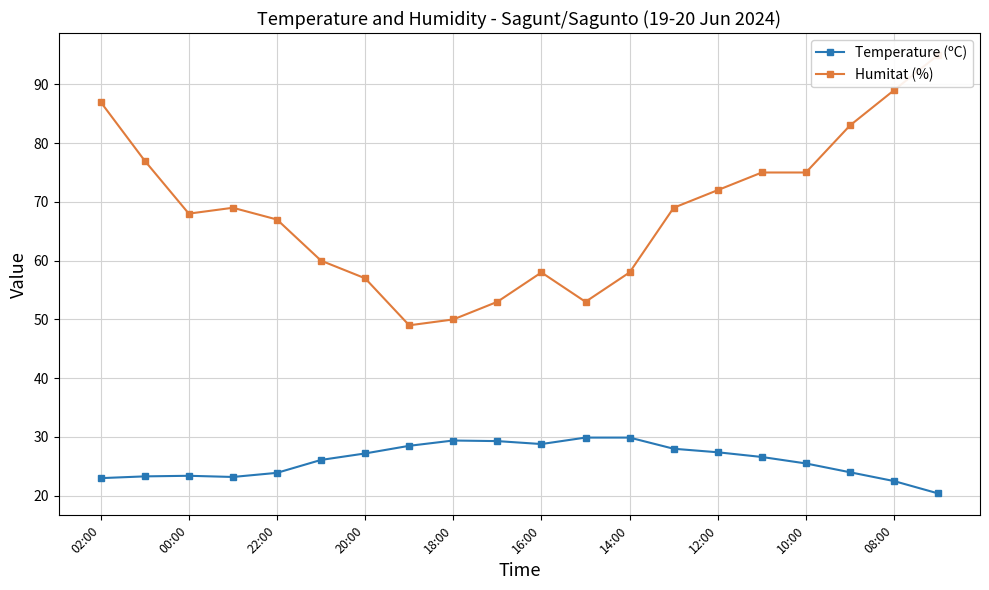

Is it true that Temperature (ºC) equals 28.8 at 16:00?

True